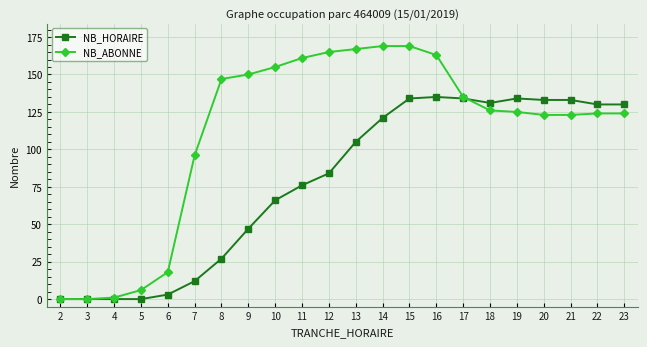

What is the highest value of the NB_HORAIRE series?

135